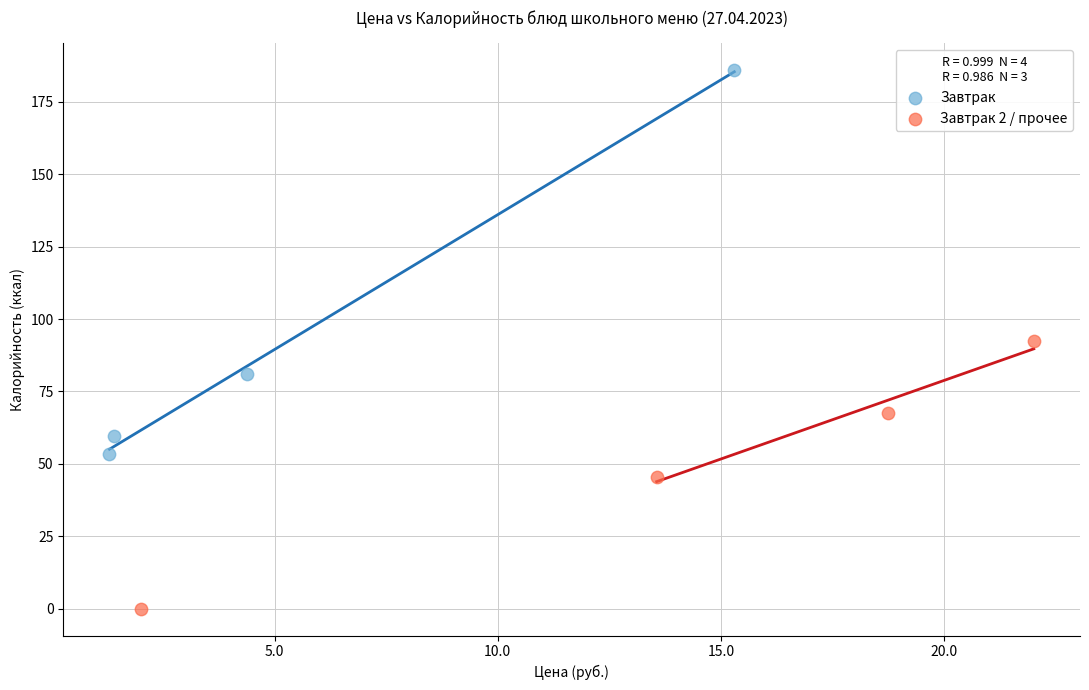

Which series contains the lowest Y value?

Завтрак 2 / прочее